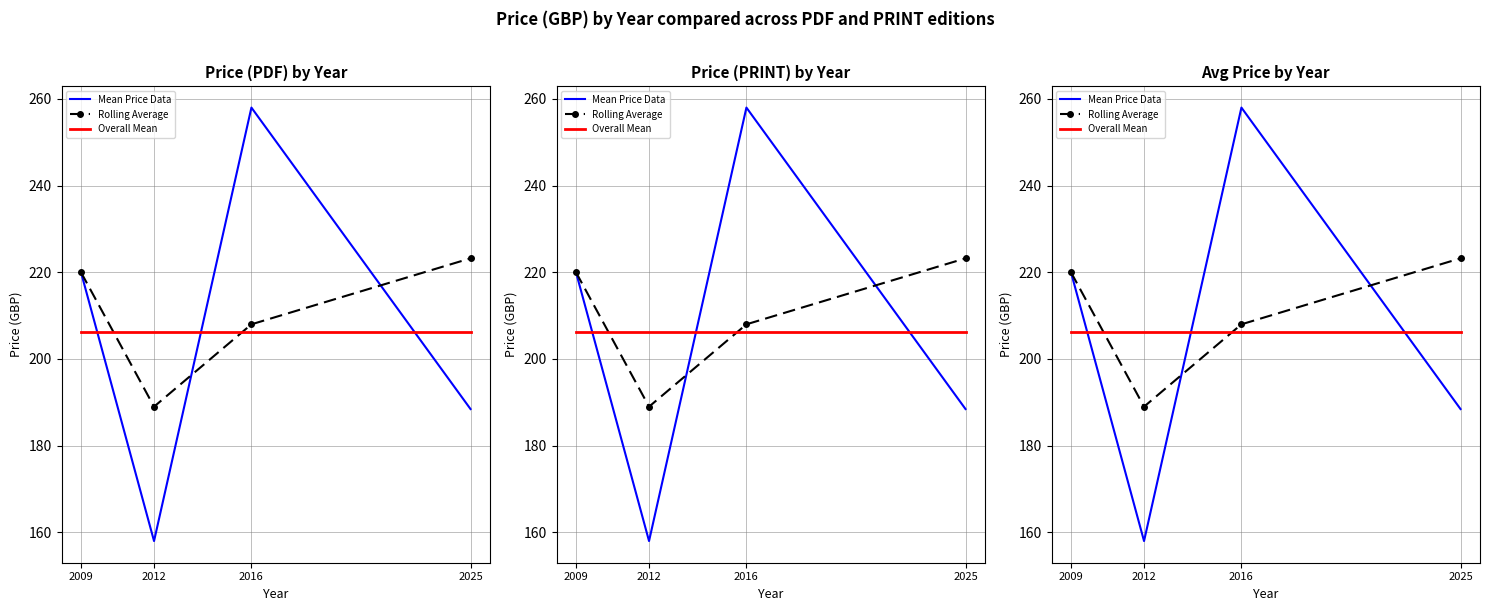

Which has a higher value, 2016 or 2009?

2016